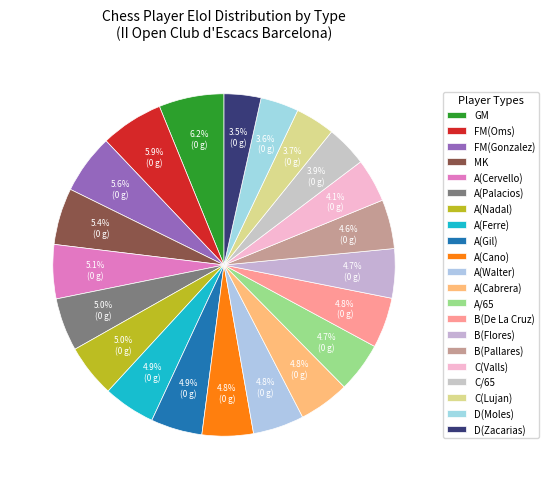

How many slices are in this pie chart?

21